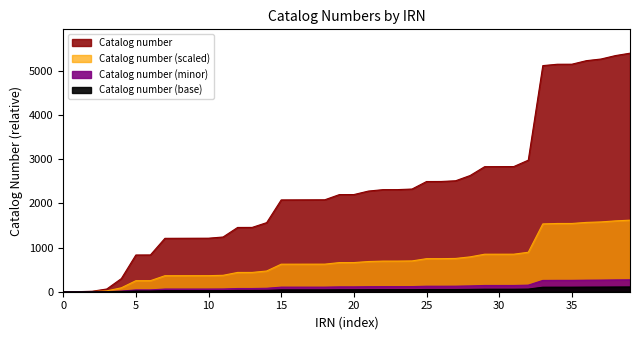

Reading right to left, list all the values displayed in this chart.

5396	5342	5264	5227	5147	5146	5115	2976	2831	2830	2829	2629	2510	2494	2493	2323	2310	2309	2277	2198	2197	2080	2079	2078	2077	1563	1455	1454	1238	1211	1210	1209	1208	832	831	297	62	11	1	0